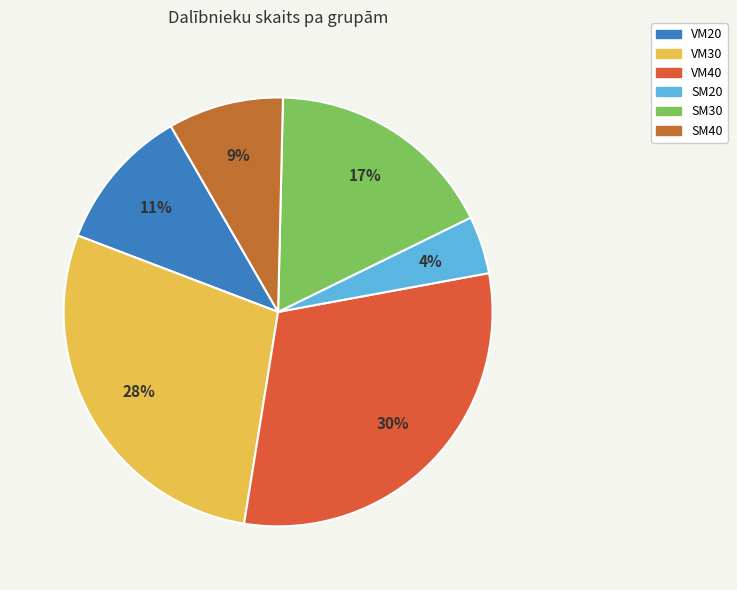

Is it true that SM20 is 18% of the pie?

False